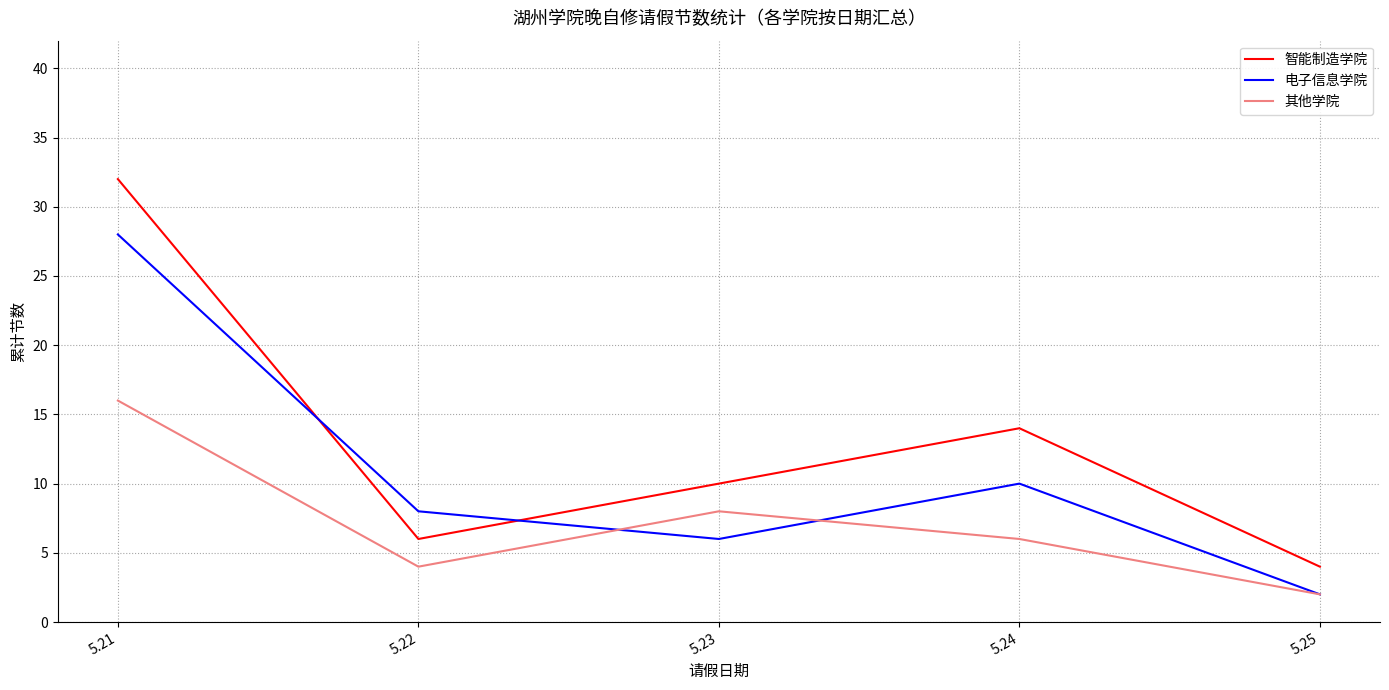

What is the average value of the 其他学院 series?

7